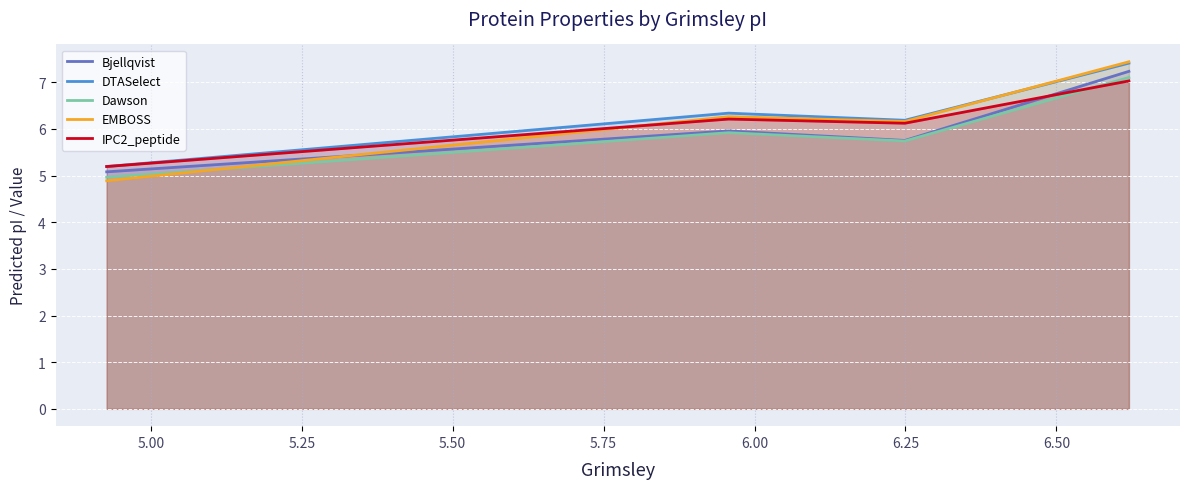

What is the maximum value shown in the chart?

7.4